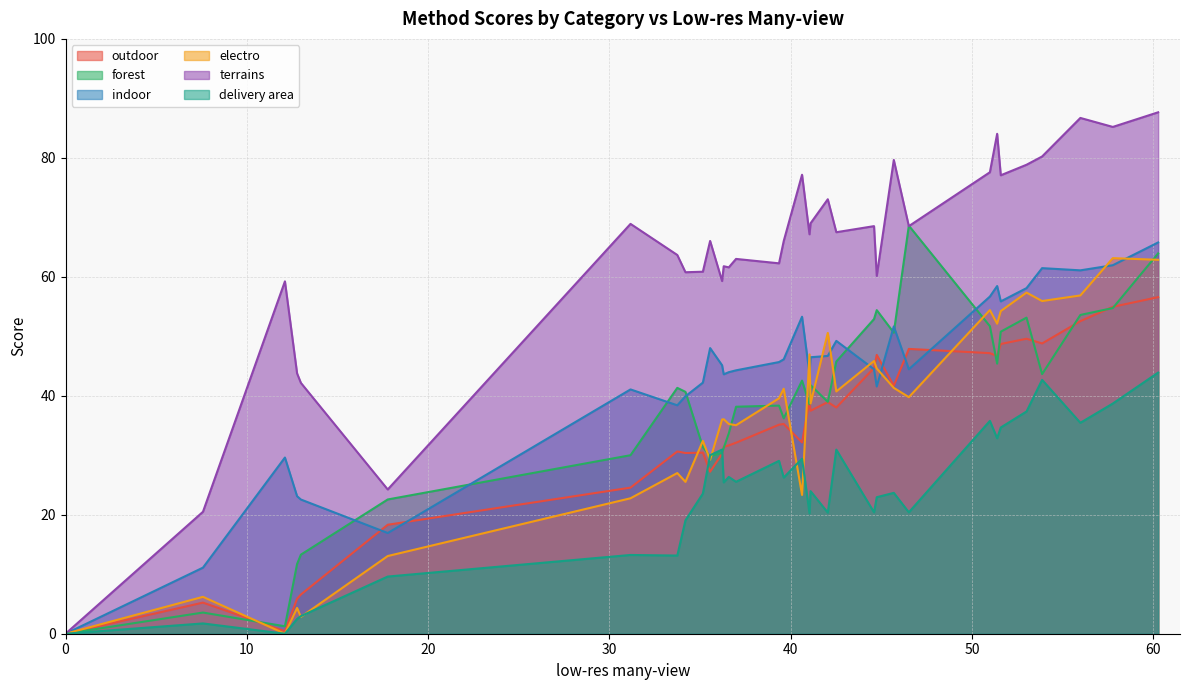

Count the number of data series in this chart.

6